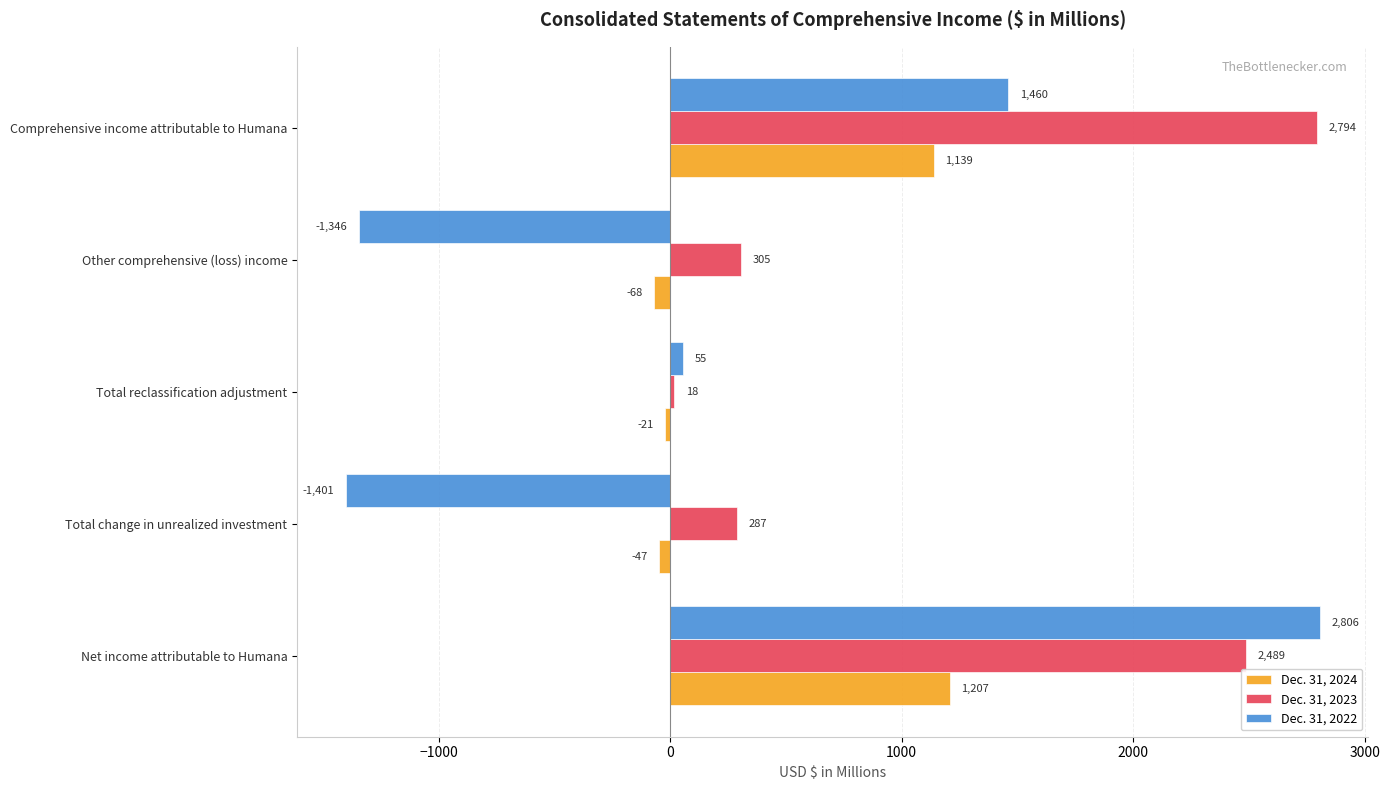

Is it true that Dec. 31, 2022 equals -1401 at Total change in unrealized investment?

True